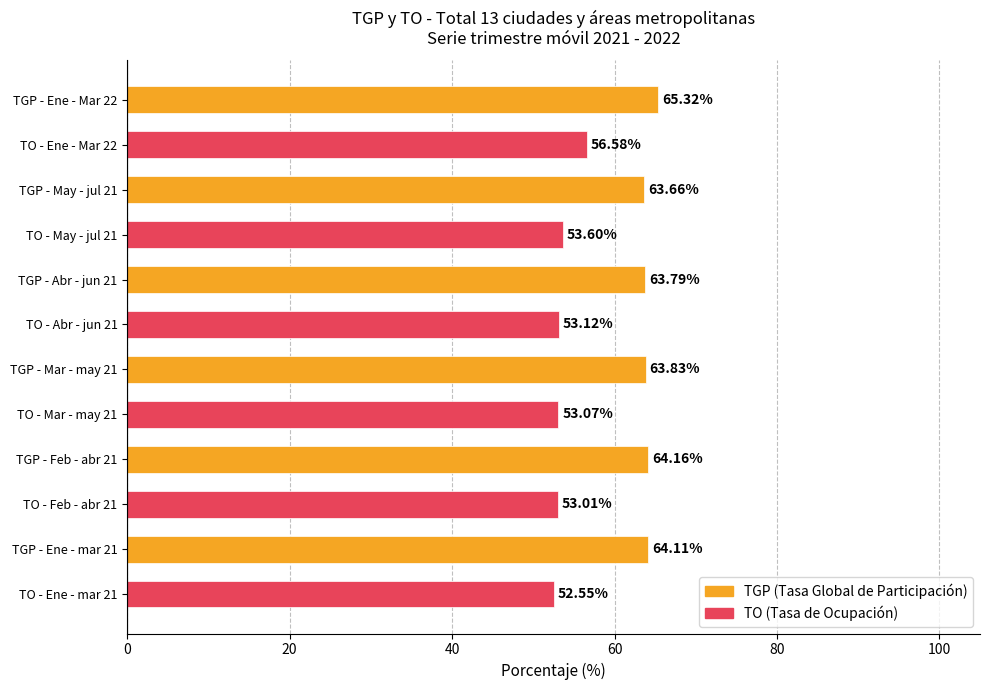

What is the total value across all series at TO - Abr - jun 21?

116.9